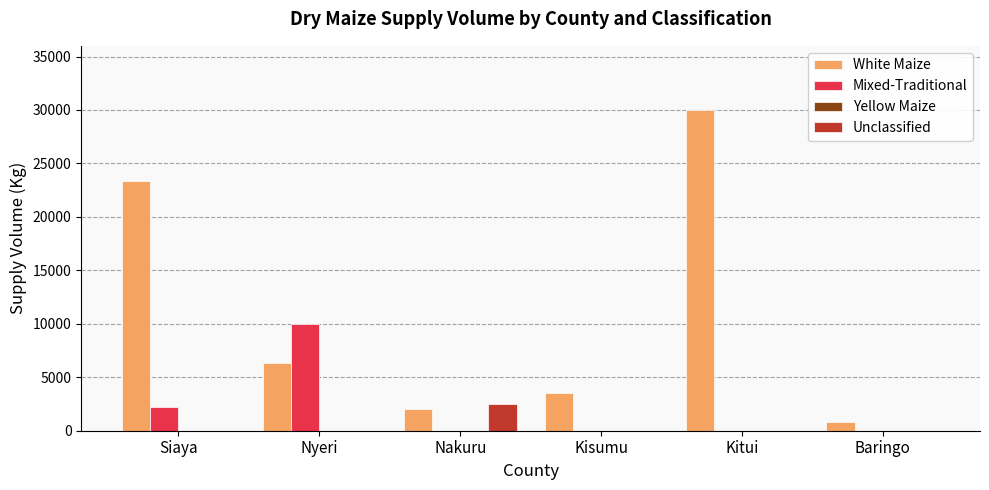

At which category is the sum across all series the highest?

Kitui